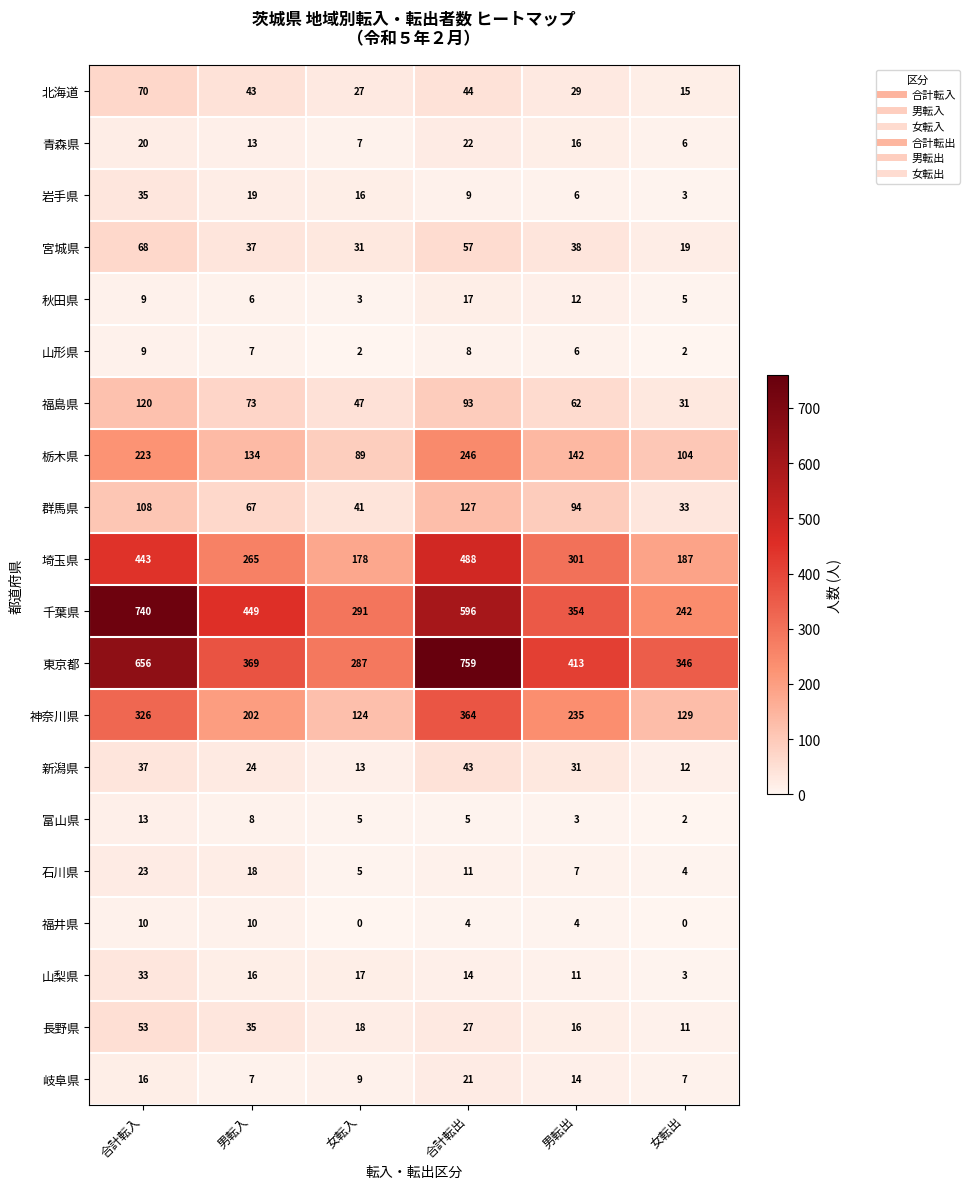

What is the sum of all 群馬県 values?

470